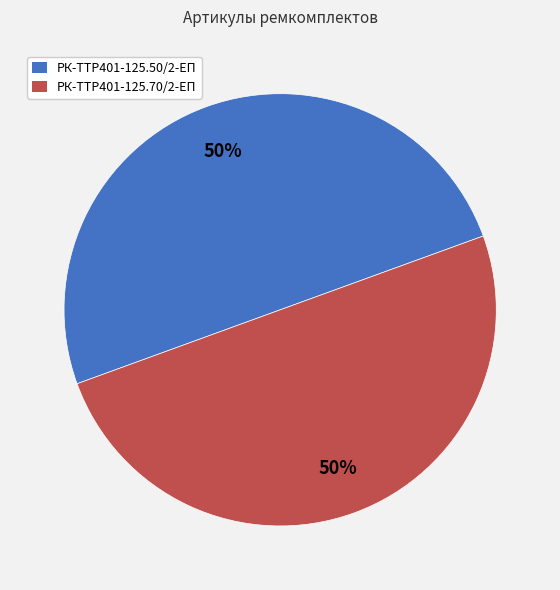

The РК-TTР401-125.70/2-ЕП slice represents 50% of the pie. True or false?

True